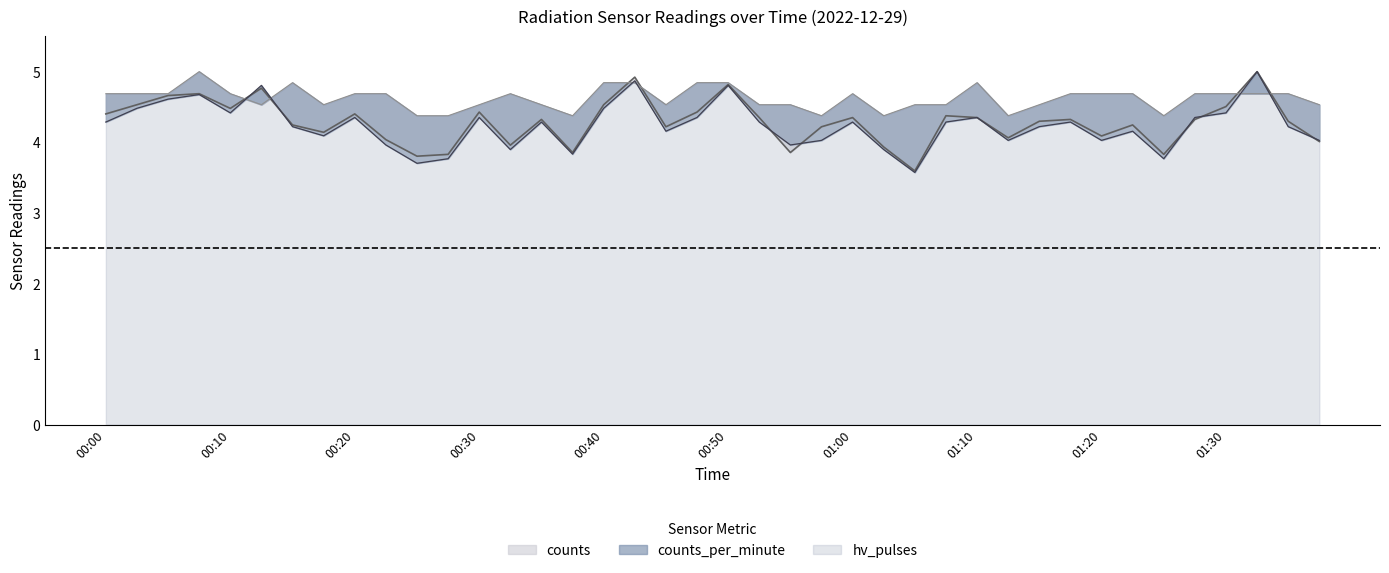

Count the number of data series in this chart.

3